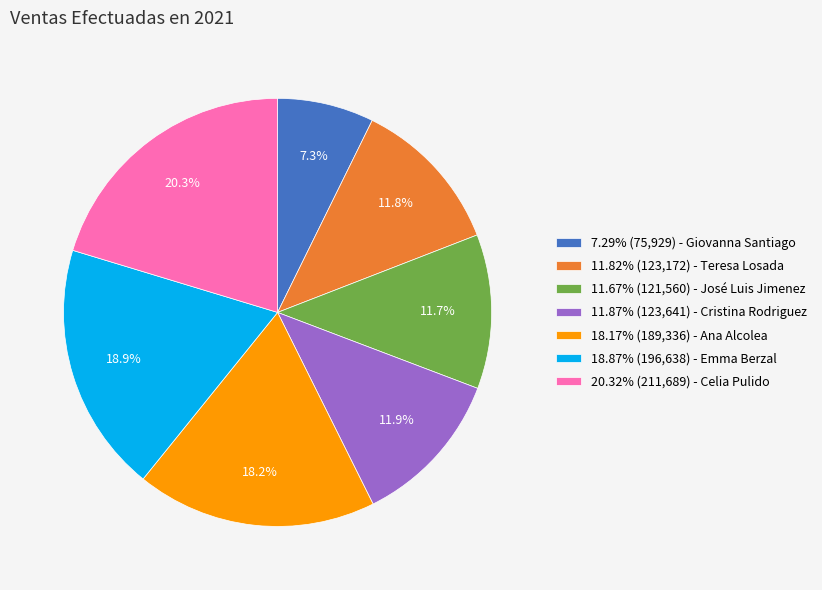

How many segments does this pie chart have?

7